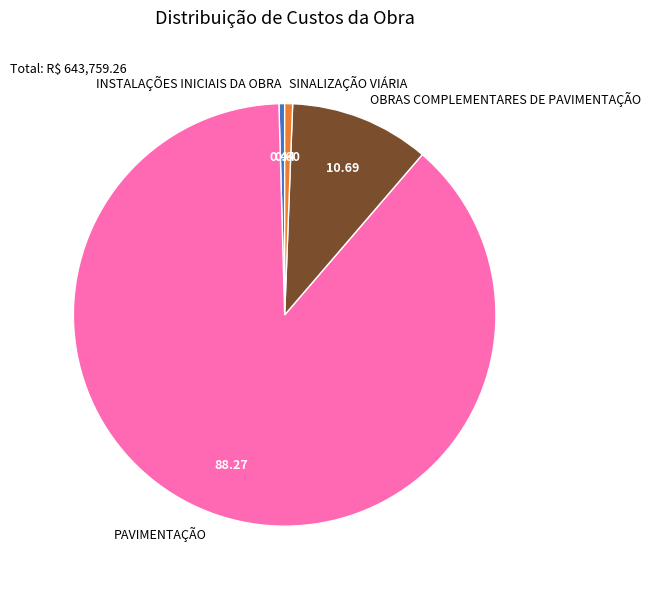

The OBRAS COMPLEMENTARES DE PAVIMENTAÇÃO slice represents 11% of the pie. True or false?

True